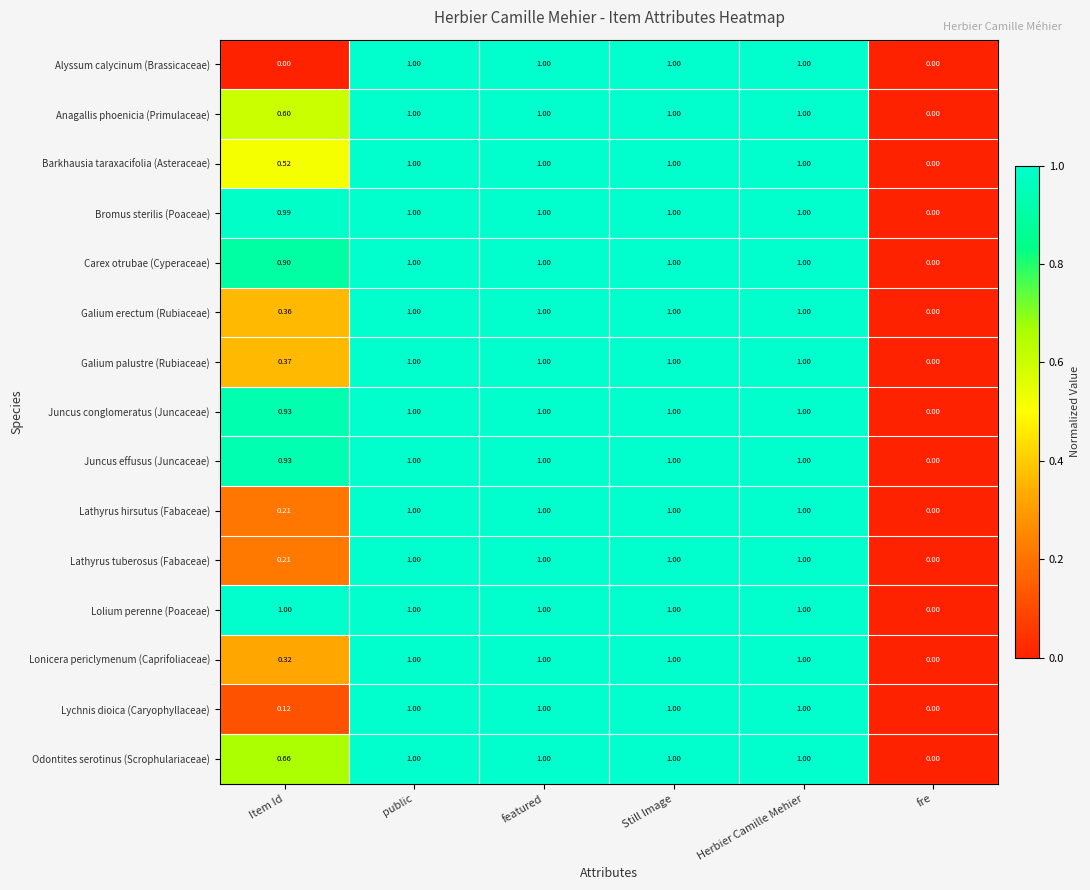

Which series changed the most between Item Id and public?

Alyssum calycinum (Brassicaceae)